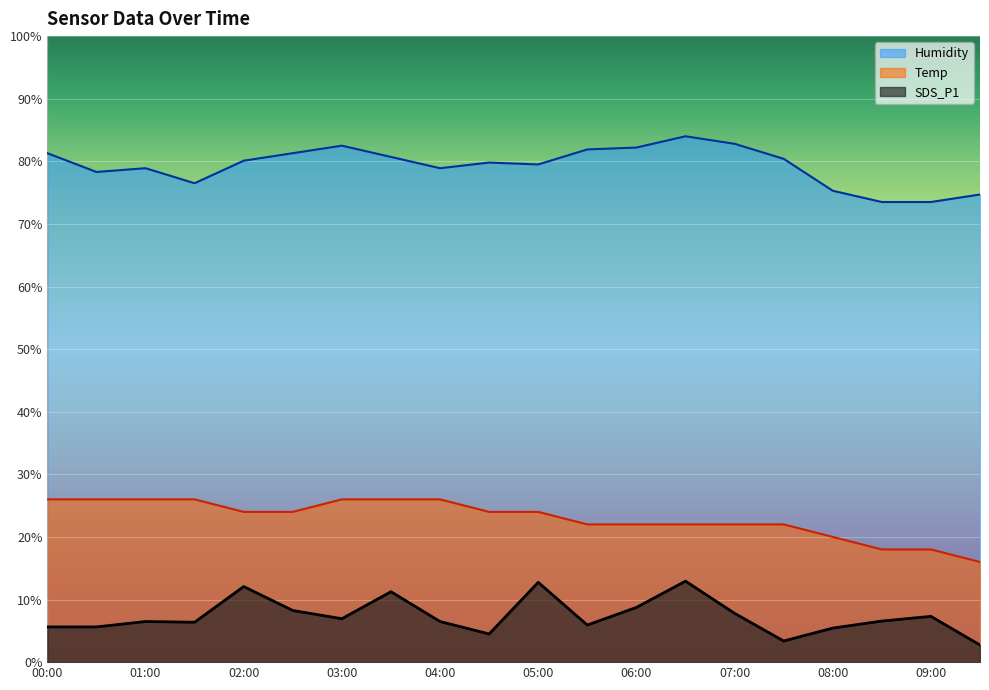

What is the average value of the Temp series?

23.0